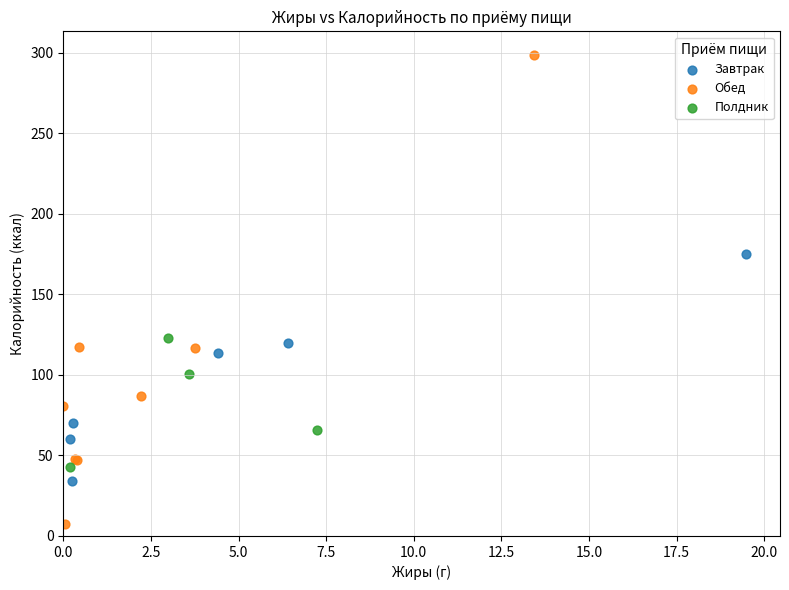

Which series contains the highest Y value?

Обед